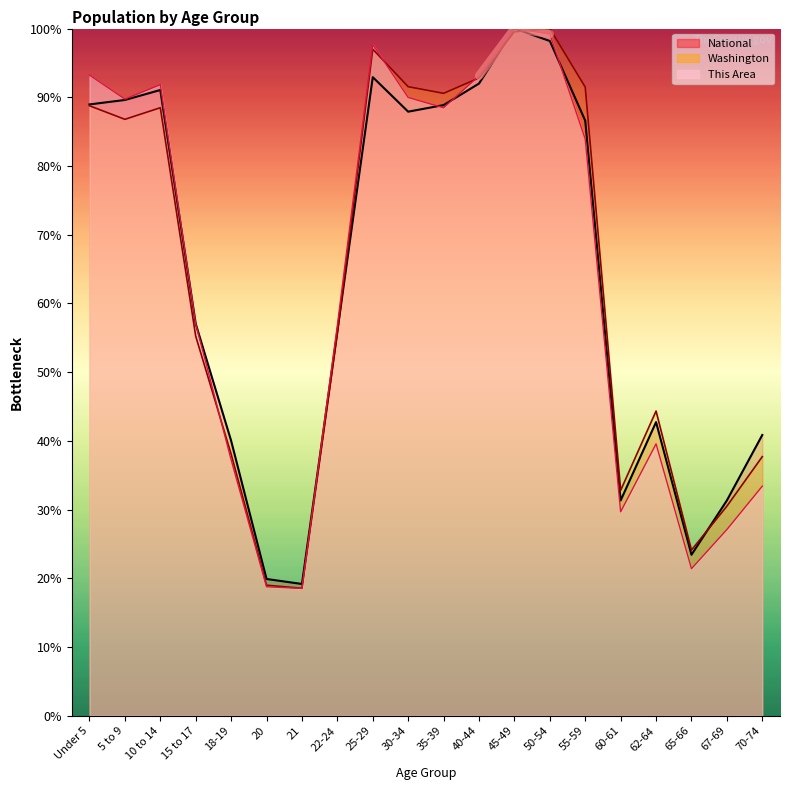

What is the minimum value for This Area?

18.5